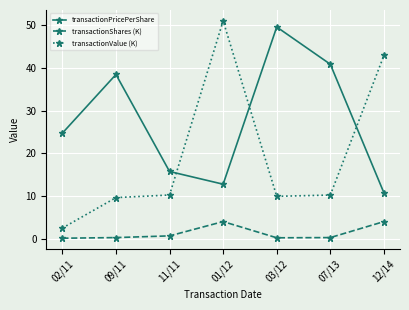

What is the label of the 1st point from the left?

02/11